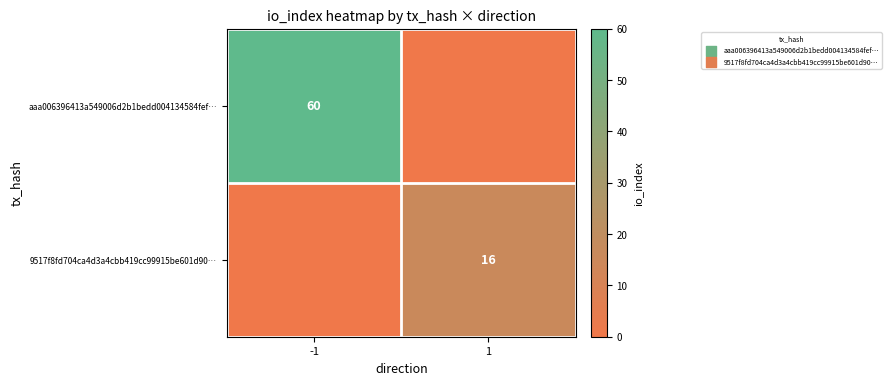

True or false: aaa006396413a549006d2b1bedd004134584fef… has a value of 80 at -1.

False